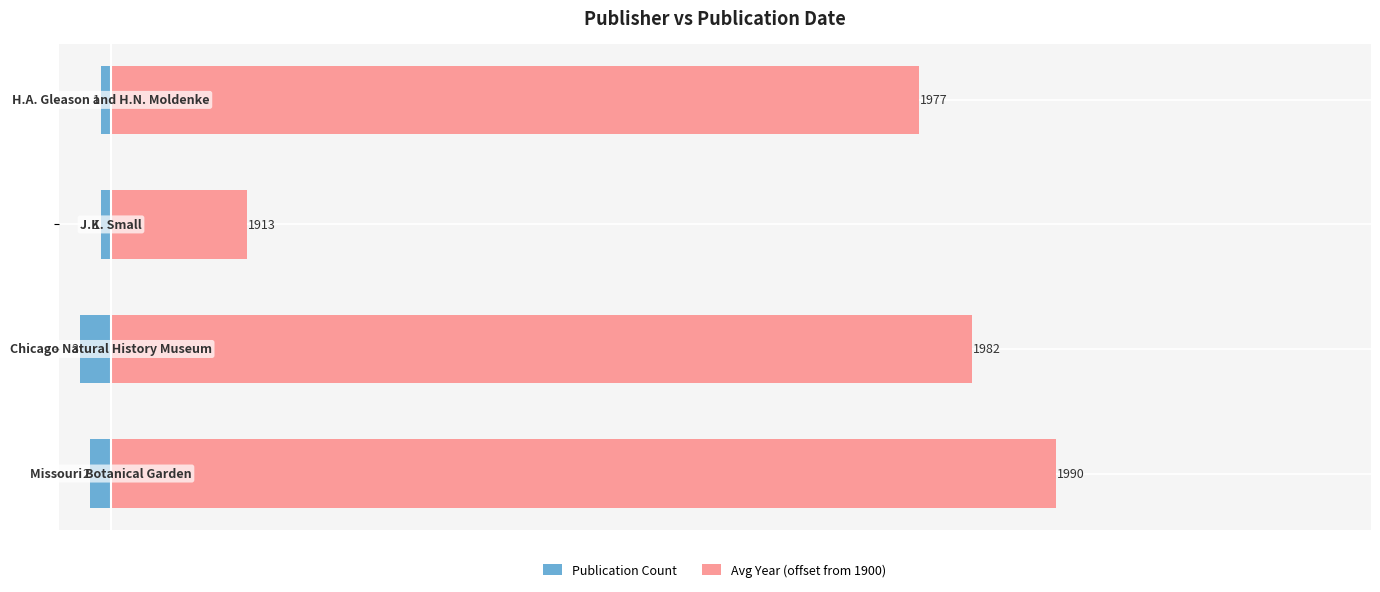

How many data points in Avg Year (offset from 1900) are less than 82?

2